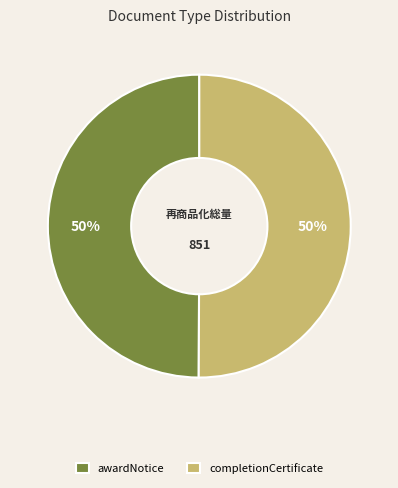

Count the number of slices in the pie.

2